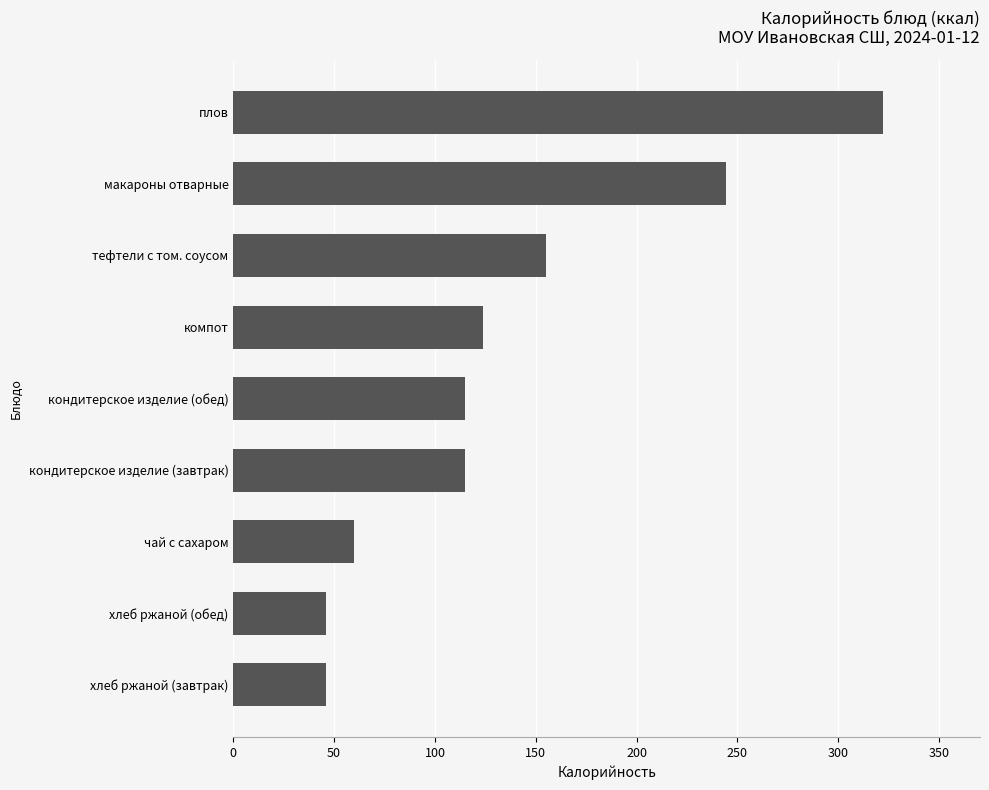

What is the difference between the maximum and minimum values?

276.0